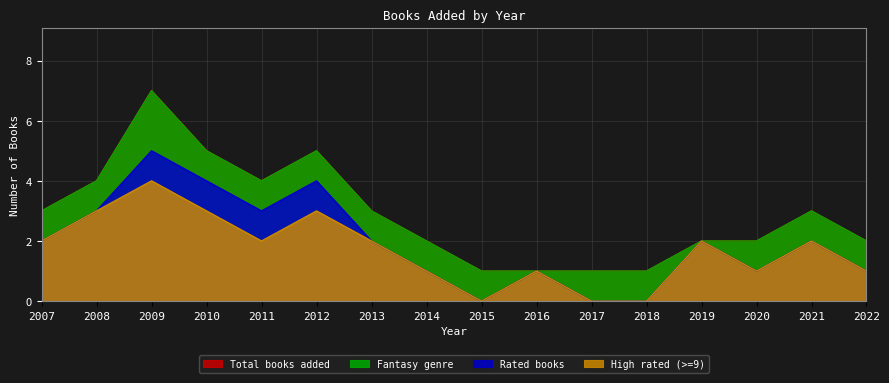

At which category is the sum across all series the highest?

2009